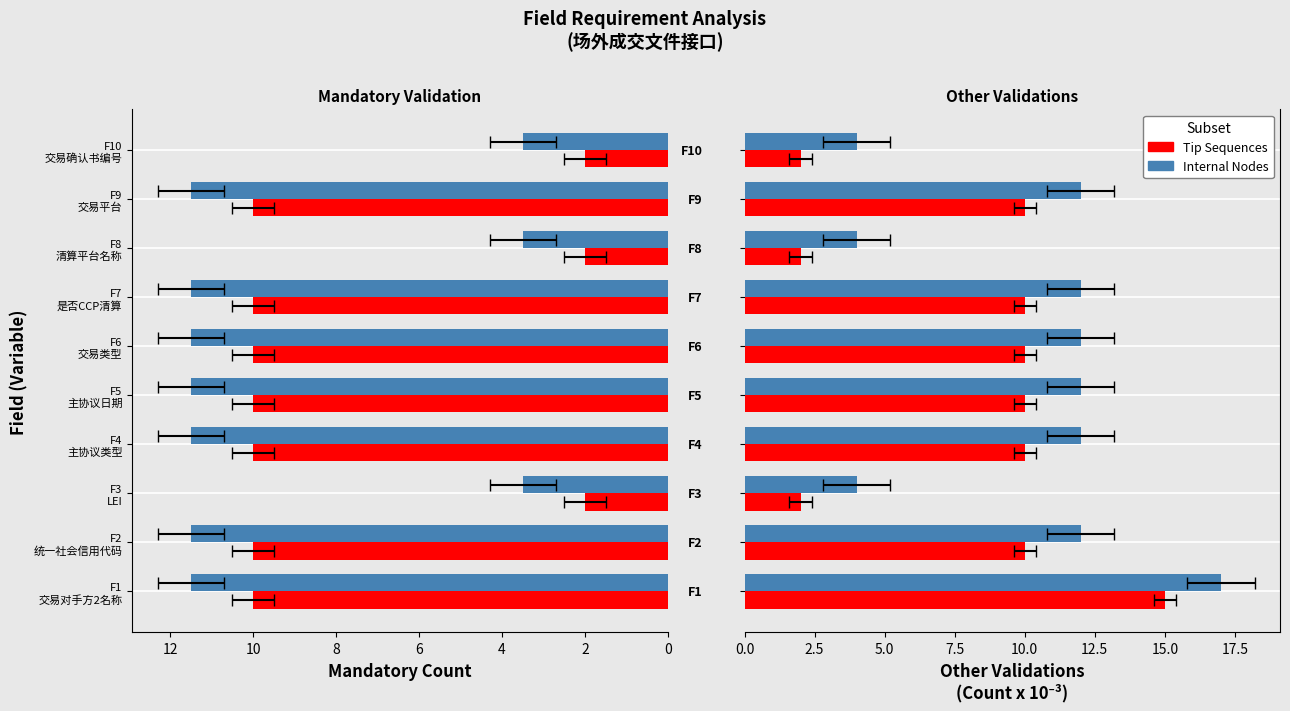

What is the label of the 5th bar from the left?

F5 主协议日期